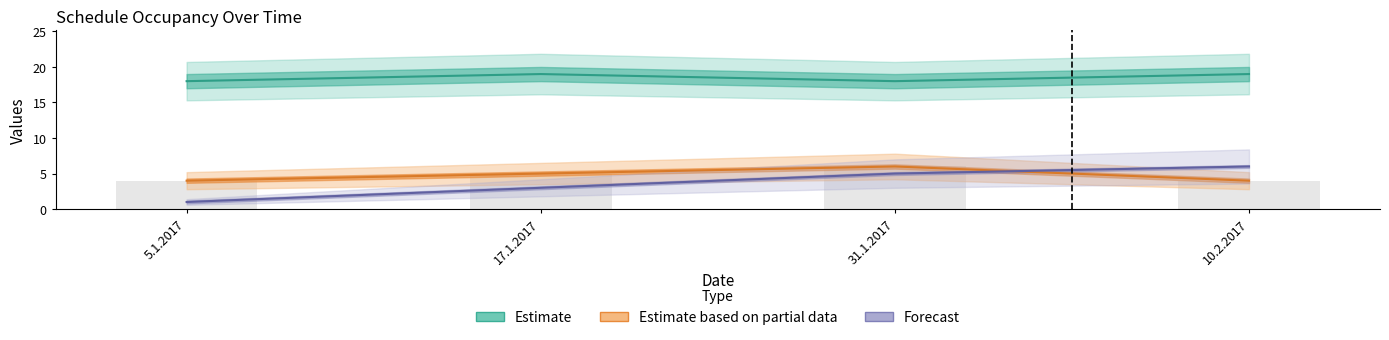

Are the bars grouped side by side (vs. stacked)?

Yes